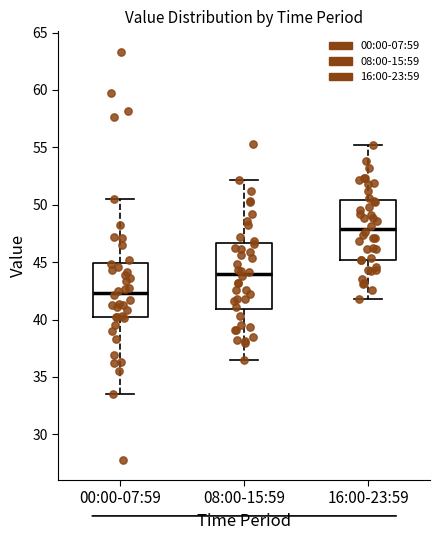

Reading left to right, transcribe this box plot: for each box, give where its median line is, the range the box spans, and where its two whiskers end, as read against the y-axis. The values are not printed on the chart, so give them approximately, as read against the axis.

00:00-07:59: median 42.5, box 40.0 to 45.0, whiskers 33.5 to 50.5
08:00-15:59: median 44.0, box 41.0 to 46.5, whiskers 36.5 to 52.0
16:00-23:59: median 48.0, box 45.0 to 50.5, whiskers 42.0 to 55.0